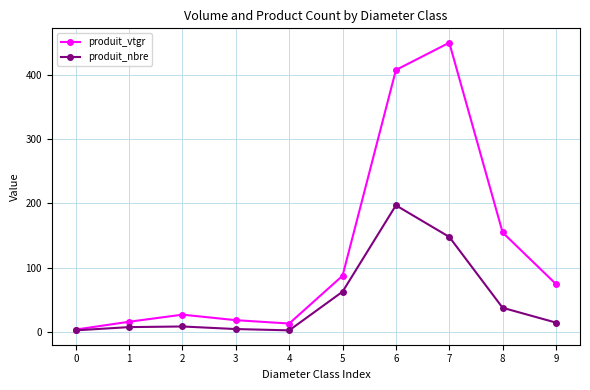

Where is produit_nbre nearest to the value 100?

5